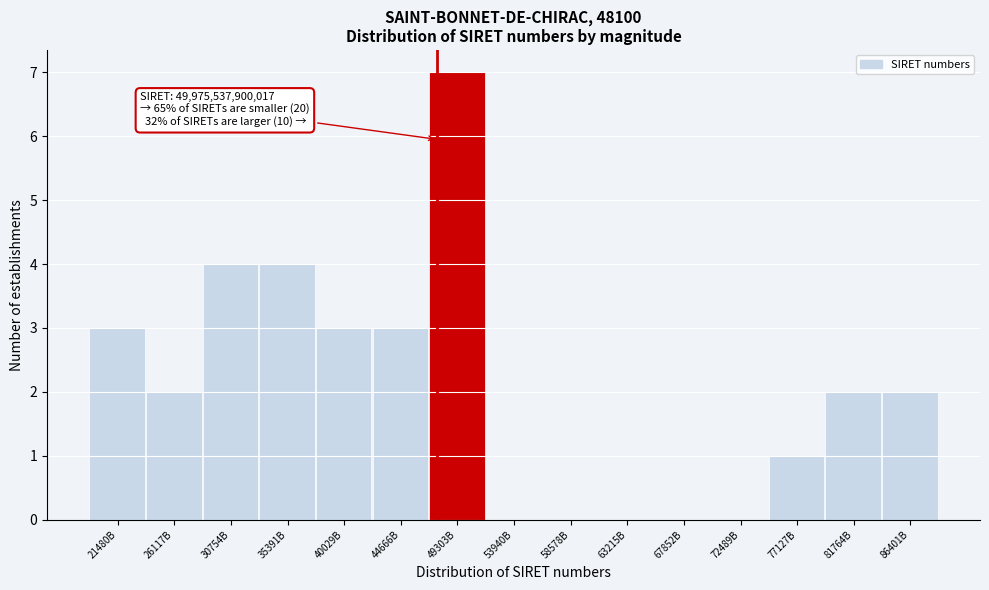

Reading left to right, what are all the values shown in this chart?

21480B=3	26117B=2	30754B=4	35391B=4	40029B=3	44666B=3	49303B=7	53940B=0	58578B=0	63215B=0	67852B=0	72489B=0	77127B=1	81764B=2	86401B=2